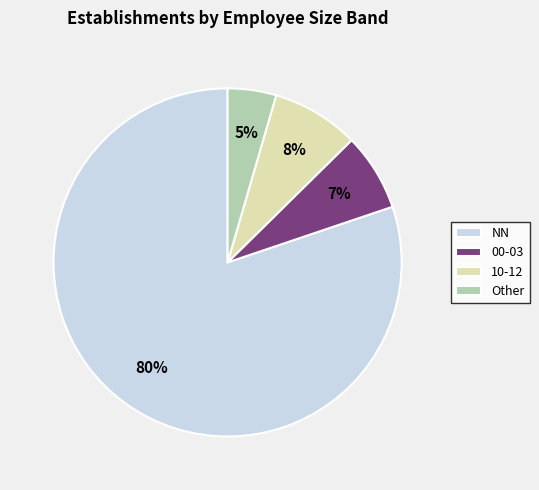

True or false: 10-12 accounts for 8% of the total.

True